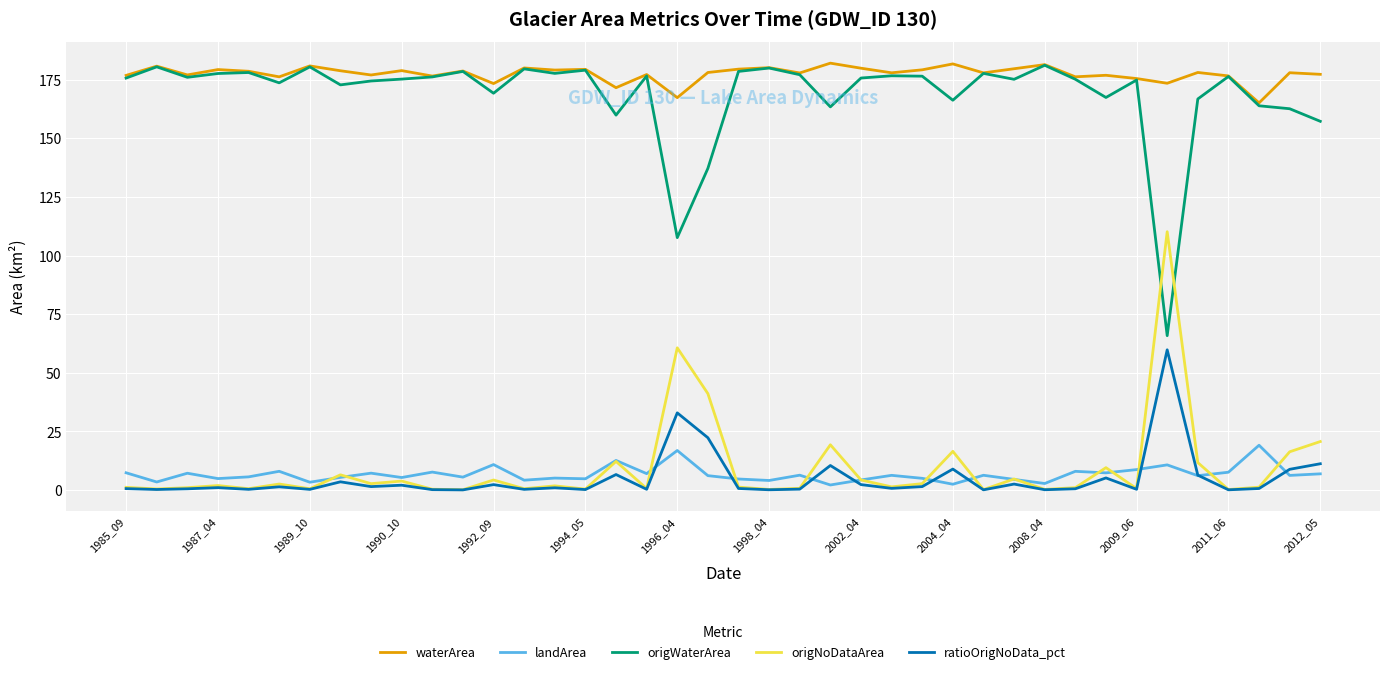

What is the highest value of the origWaterArea series?

181.1